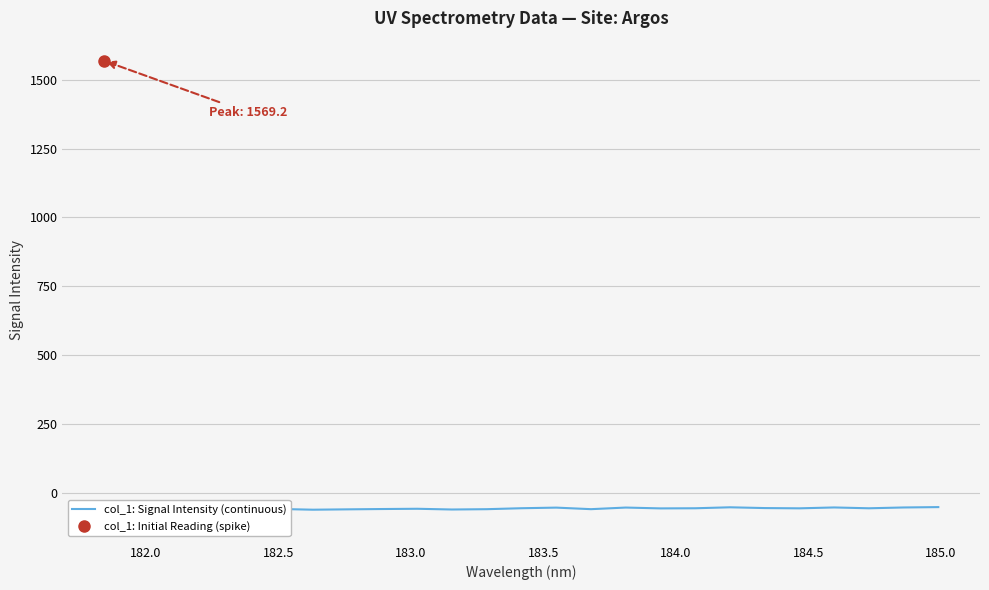

Reading left to right, what are all the values shown in this chart?

-90.0	-93.5	-95.2	-61.2	-58.9	-61.7	-60.4	-59.2	-58.3	-60.9	-59.8	-56.3	-54.1	-59.7	-53.9	-56.9	-56.4	-52.9	-55.7	-56.7	-53.5	-56.5	-53.6	-52.2